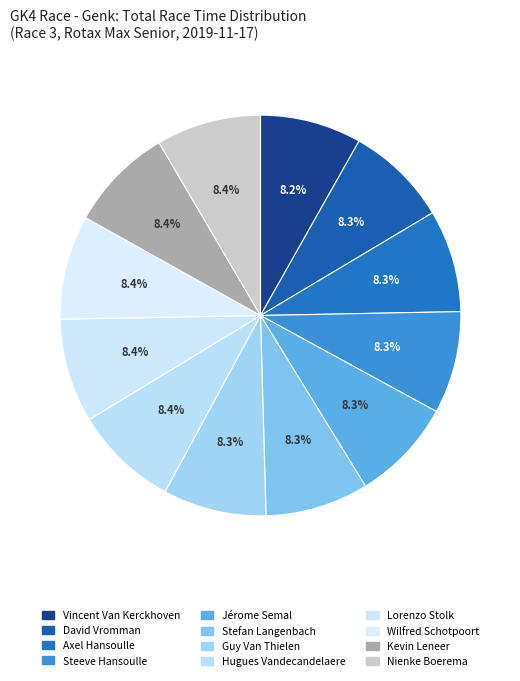

To the nearest percent, what is the average slice percentage?

8%